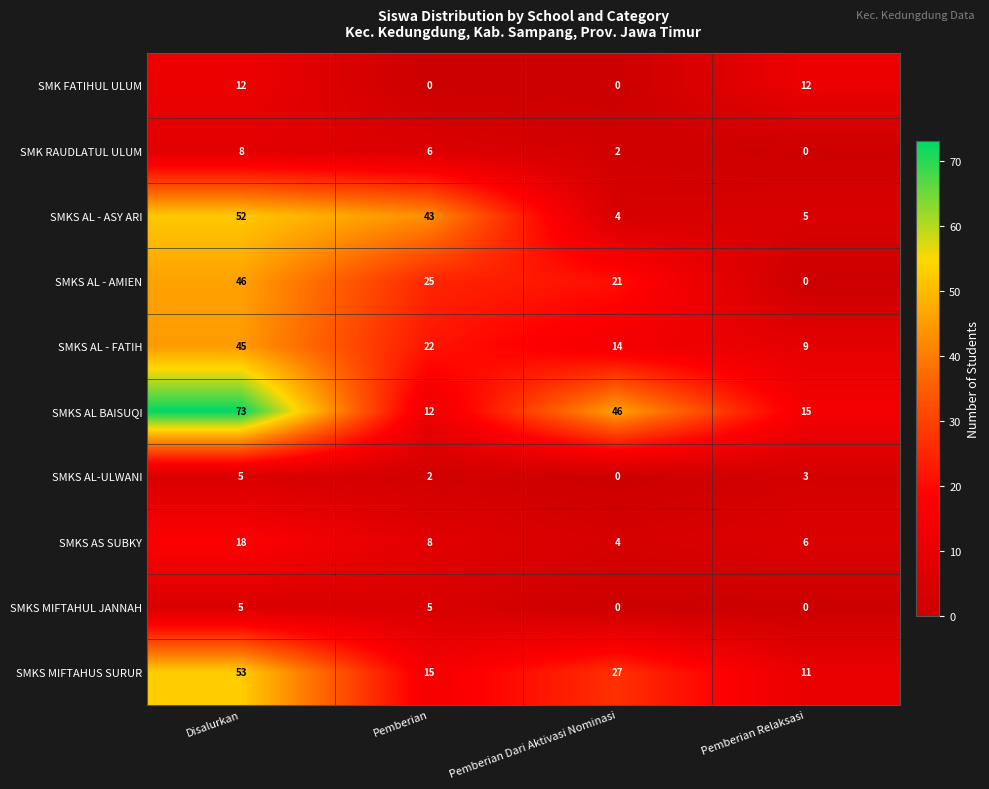

At which label is SMKS AL-ULWANI closest to 2?

Pemberian